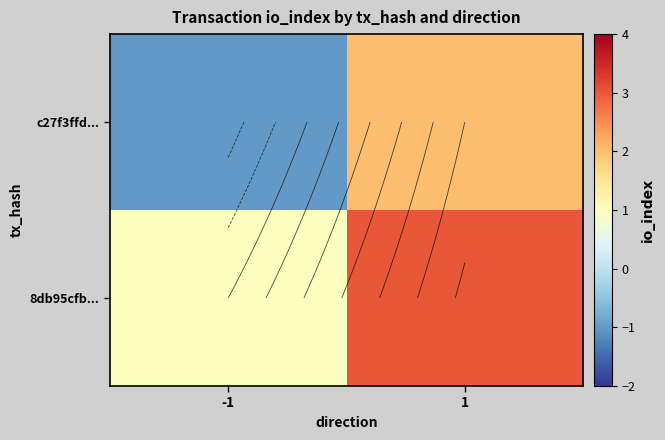

What is the spread (max minus min) of values at 1?

1